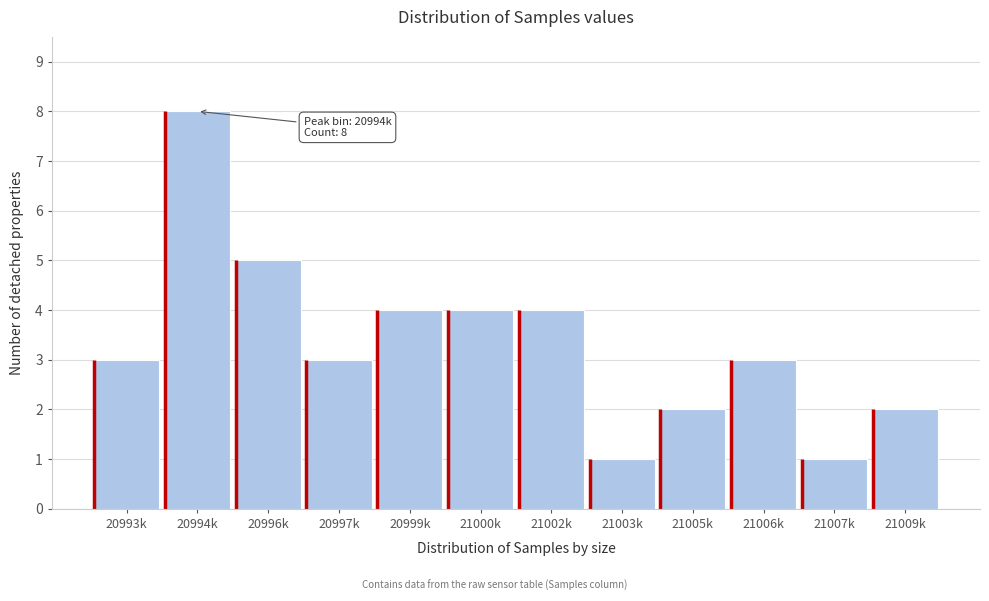

Reading left to right, extract all data points from this chart.

3	8	5	3	4	4	4	1	2	3	1	2